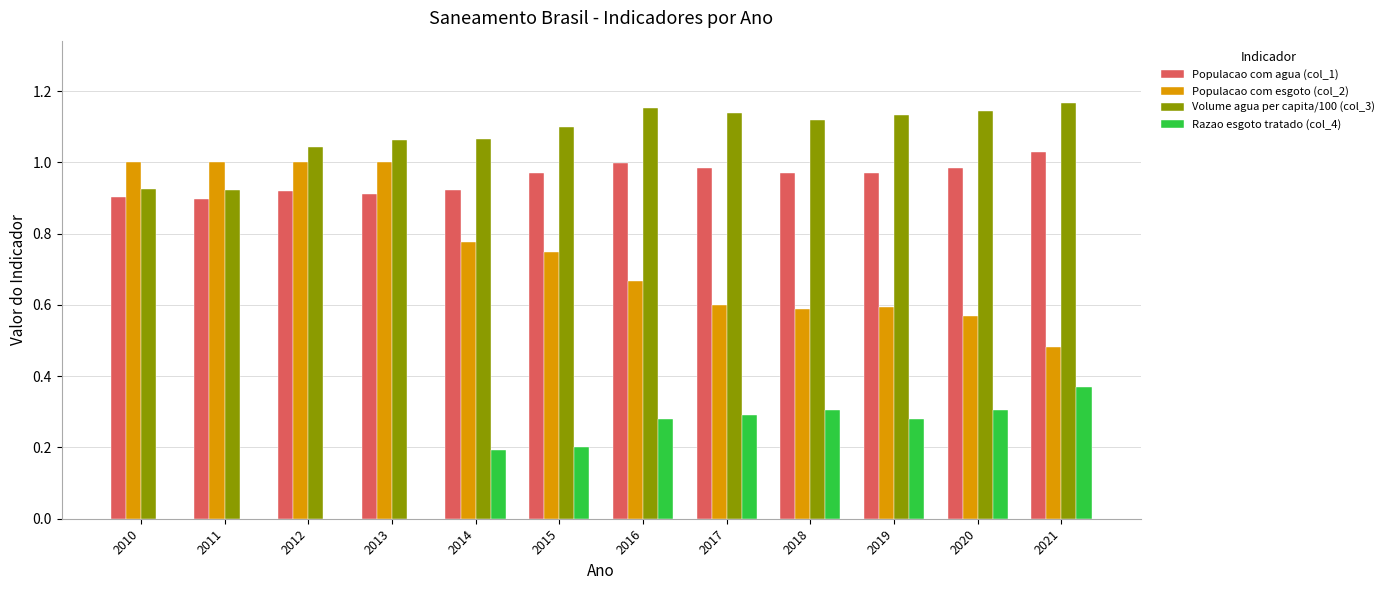

At which category does the chart reach its peak across all series?

2021